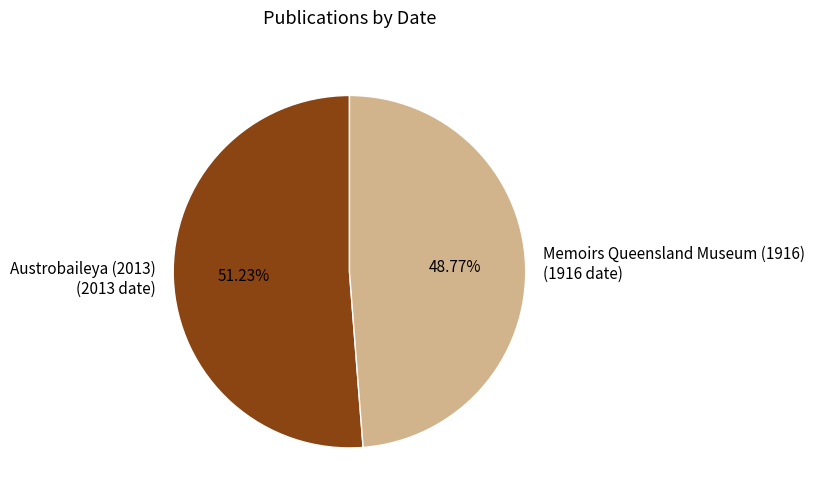

Approximately how many times larger is the value at Austrobaileya (2013) (2013 date) compared to Memoirs Queensland Museum (1916) (1916 date)?

1.1